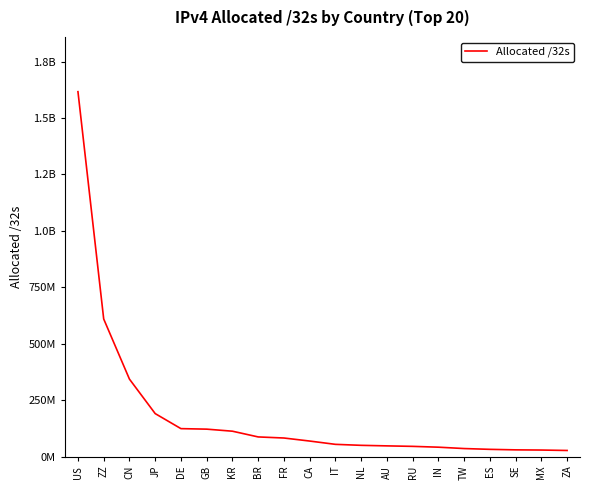

What is the change in value from DE to ZA?

-96760768